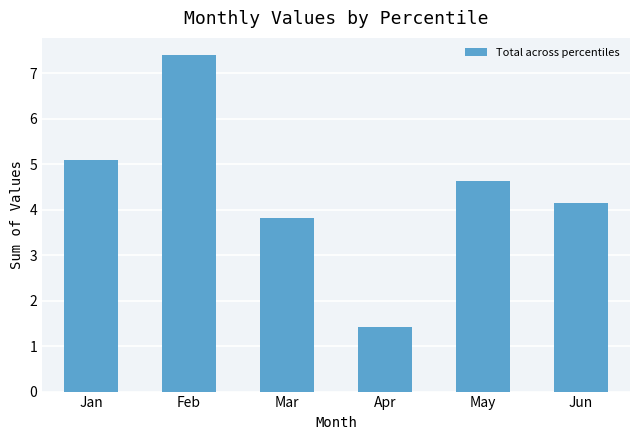

Reading left to right, what are all the values shown in this chart?

Jan=5.1	Feb=7.4	Mar=3.8	Apr=1.4	May=4.6	Jun=4.2